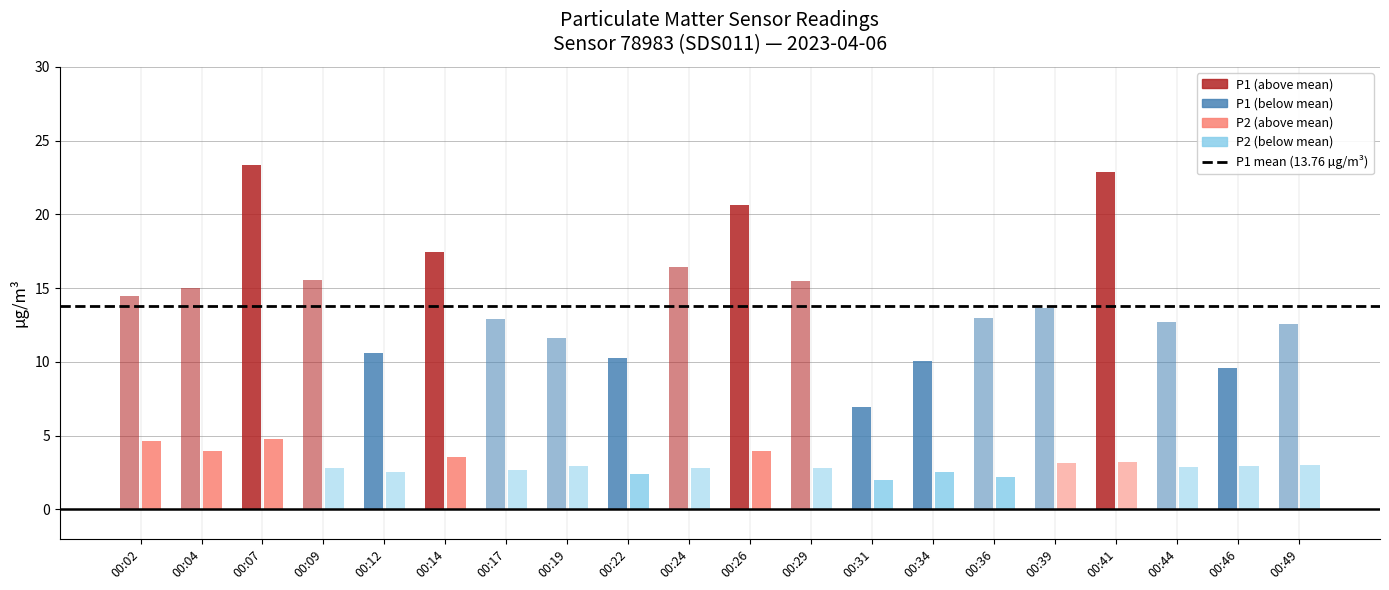

True or false: P2 has a value of 4.0 at 00:44.

False